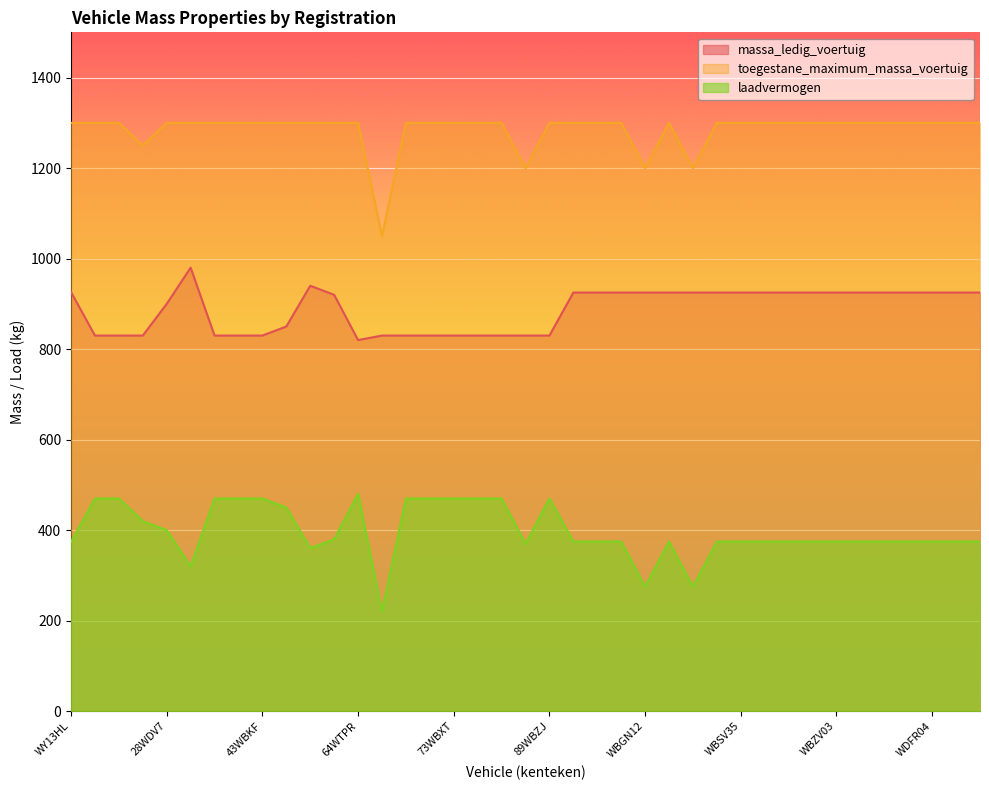

True or false: massa_ledig_voertuig and toegestane_maximum_massa_voertuig intersect in this chart.

False